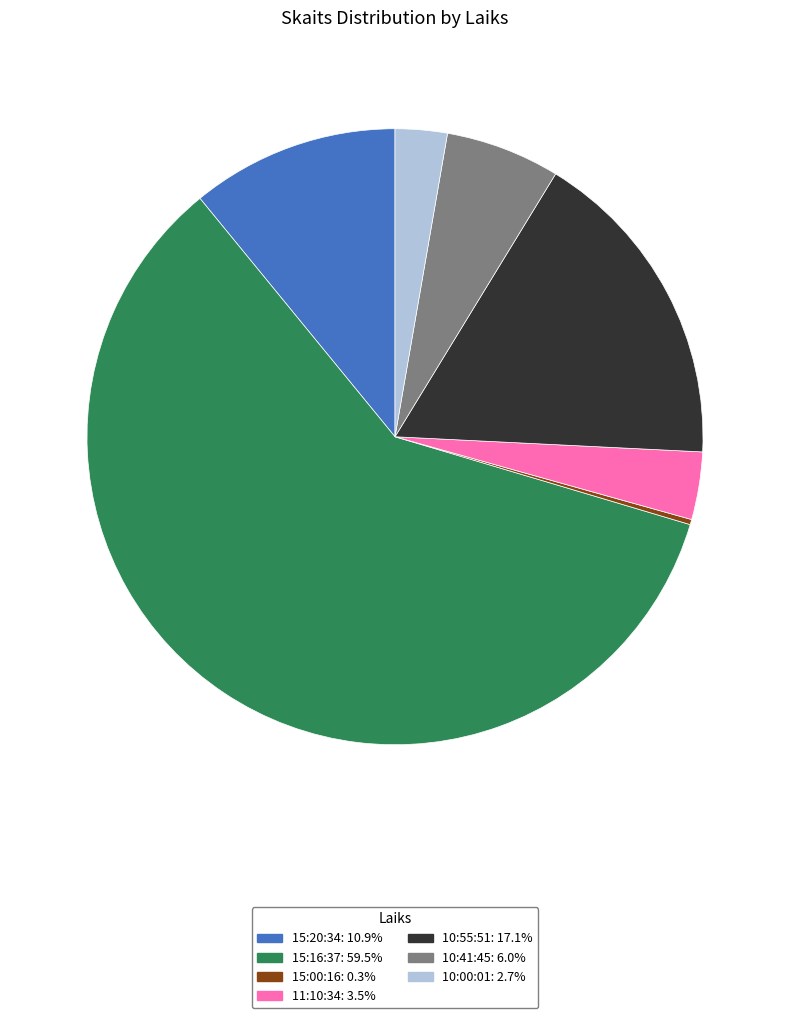

The 10:41:45 slice represents 14% of the pie. True or false?

False